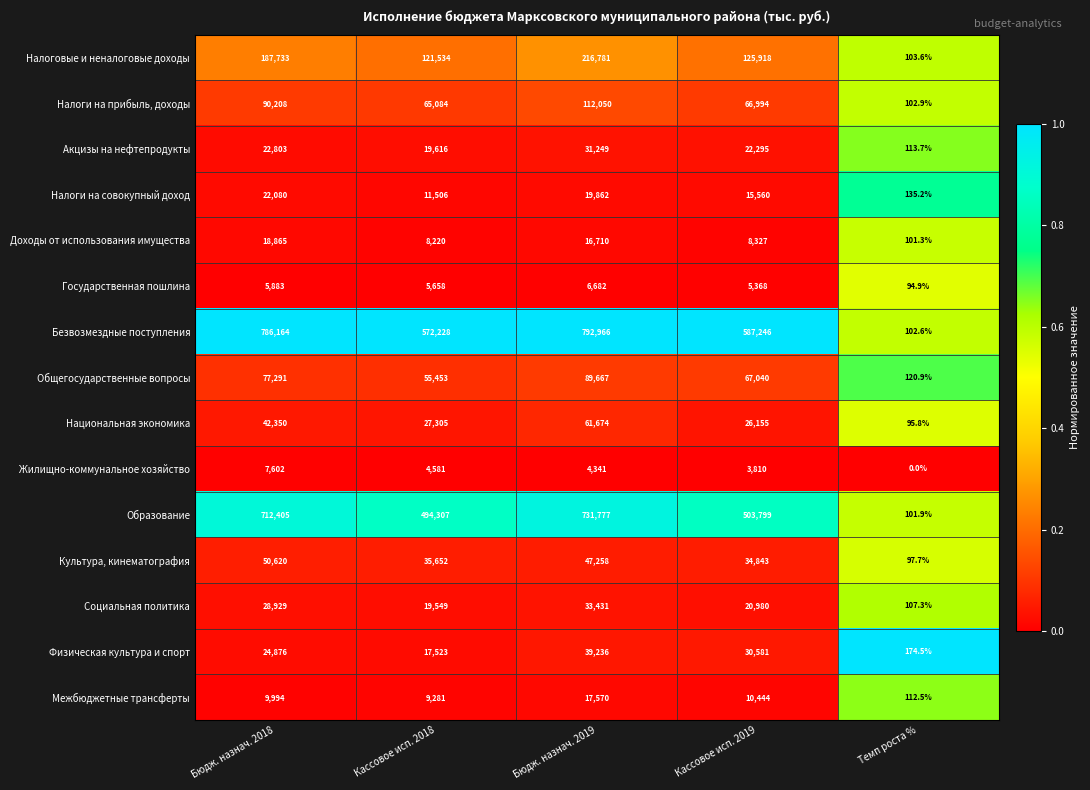

What is the difference between the maximum and minimum values in the Межбюджетные трансферты series?

17457.5